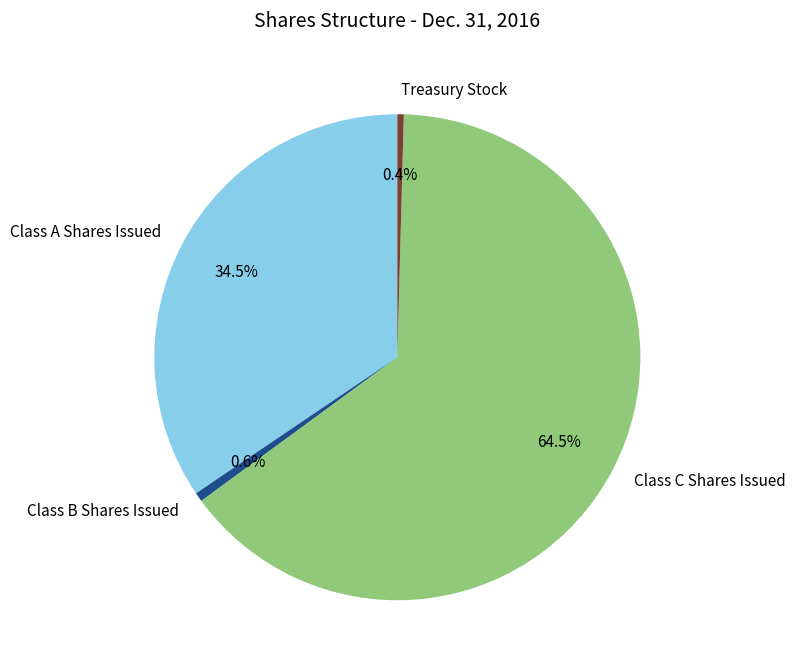

Which slice is the largest?

Class C Shares Issued